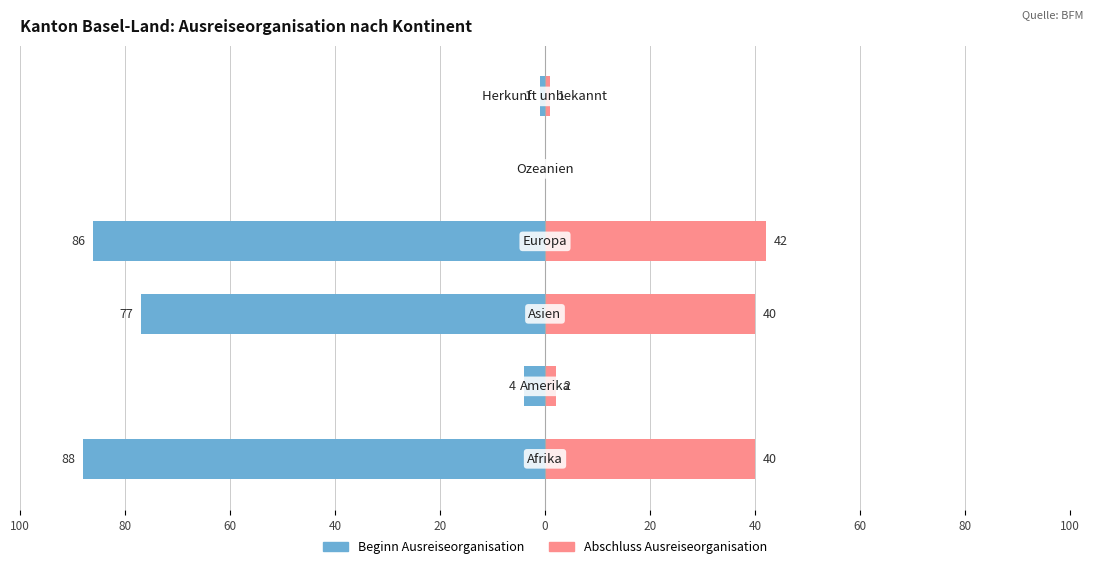

Is the value of Abschluss Ausreiseorganisation at 60 greater than the value of Beginn Ausreiseorganisation at 60?

Yes